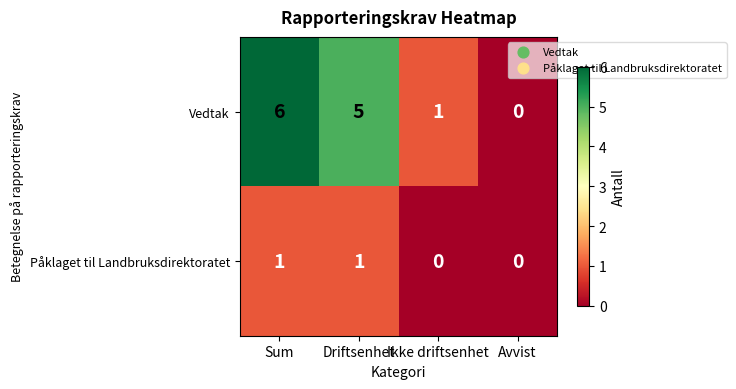

The Vedtak series shows 1 at Ikke driftsenhet. True or false?

True